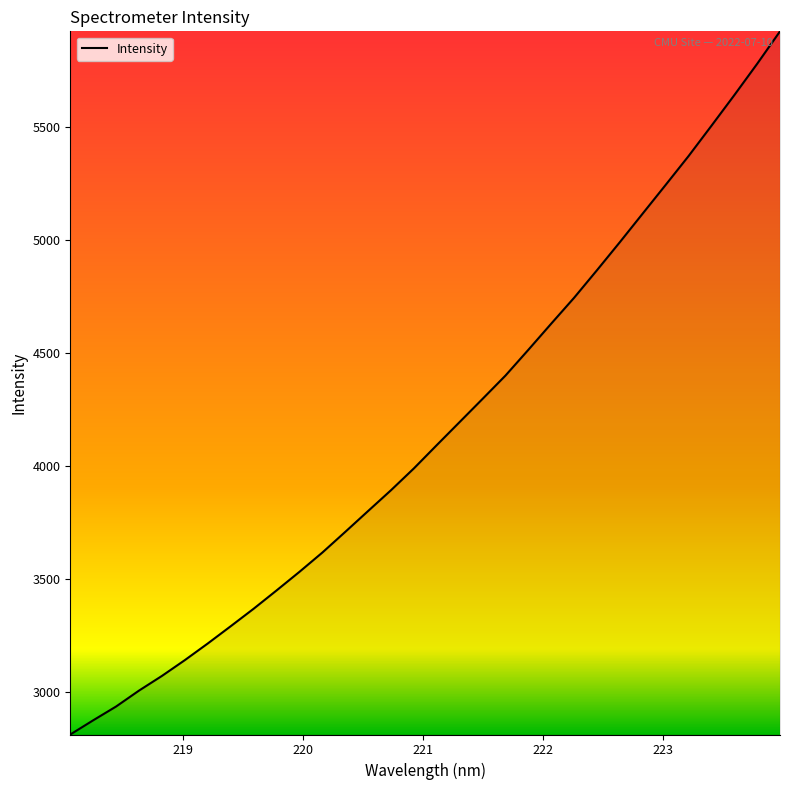

What is the greatest value displayed?

5920.9